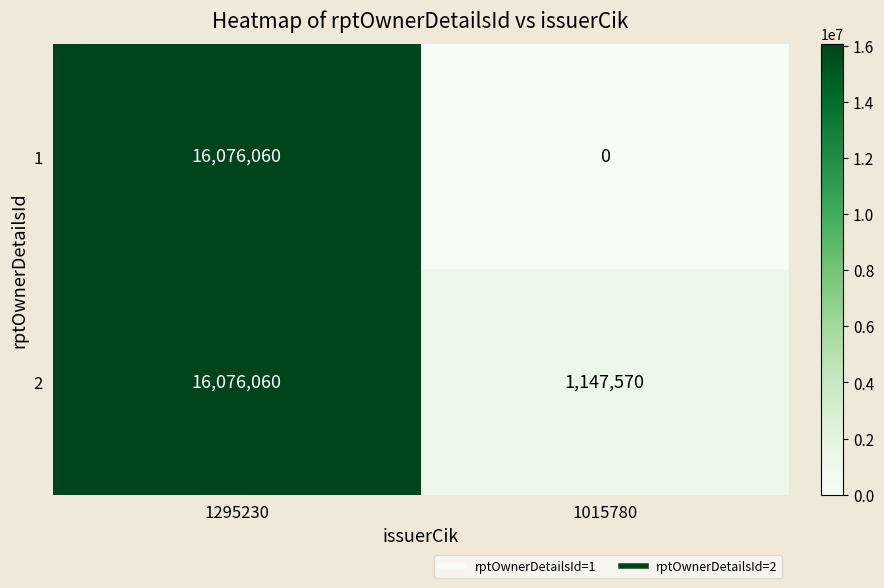

What is the total value across all series at 1295230?

32152120